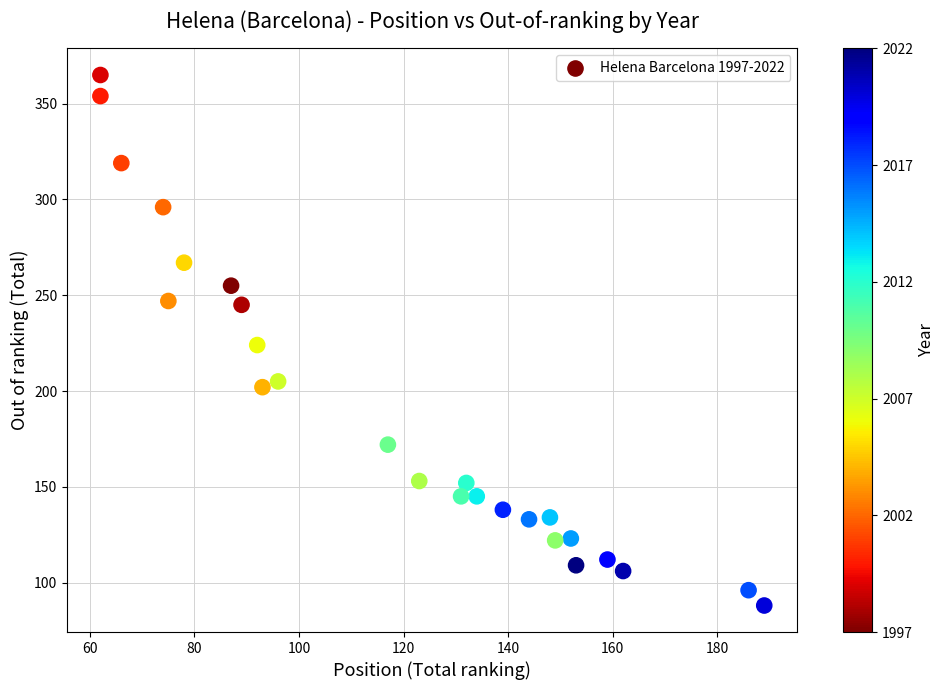

What is the range of Y values (max minus min)?

277